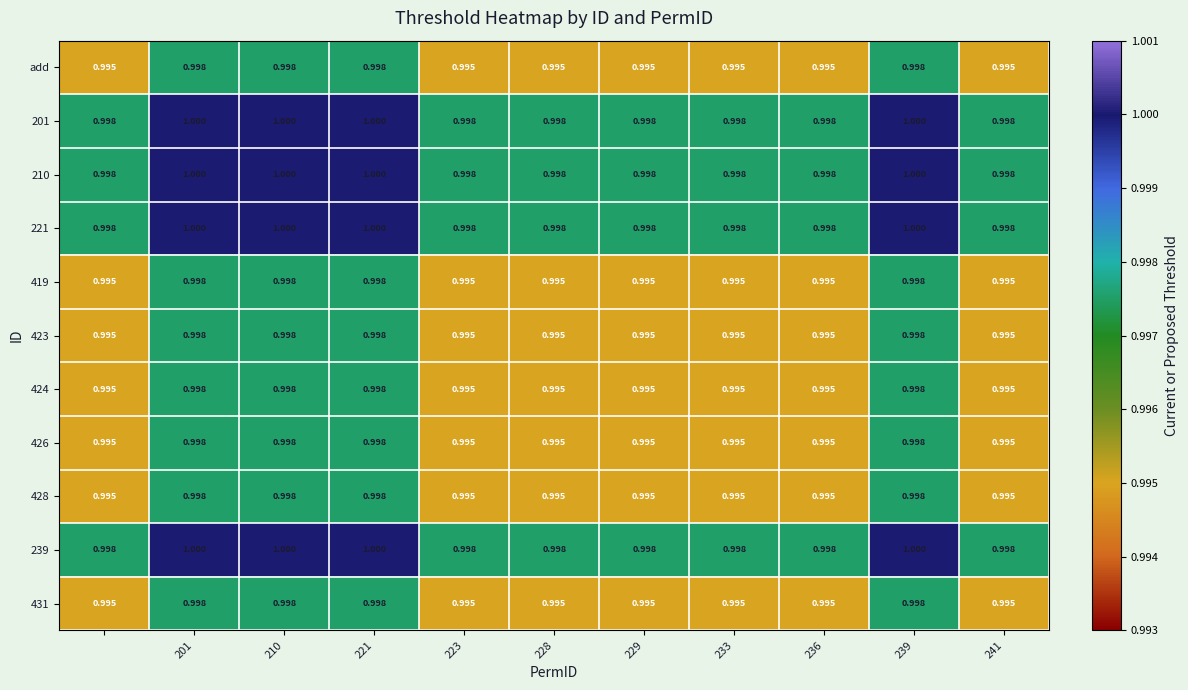

How many data points does each series have?

11